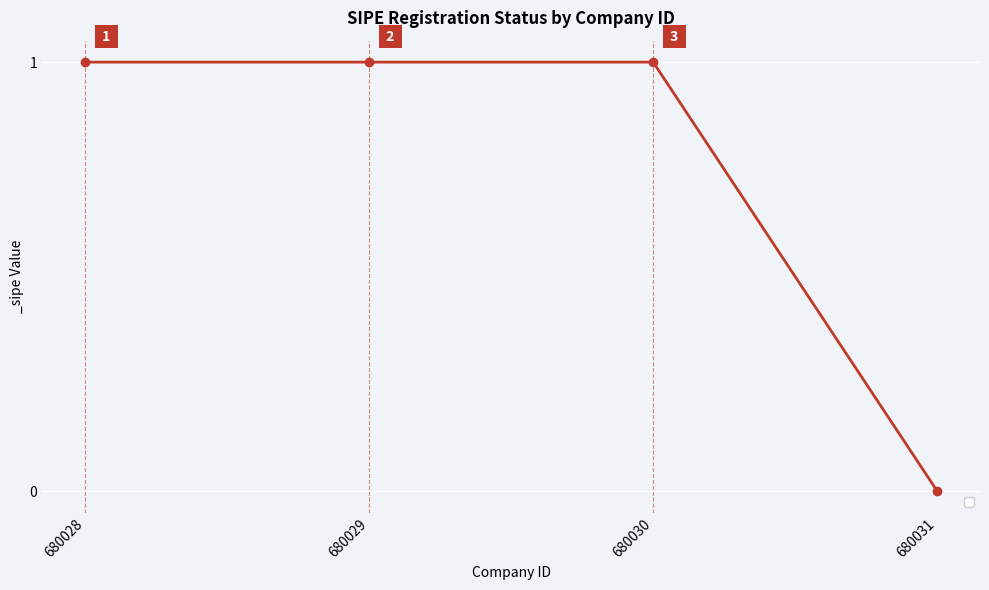

The value at 680030 is 1. True or false?

True